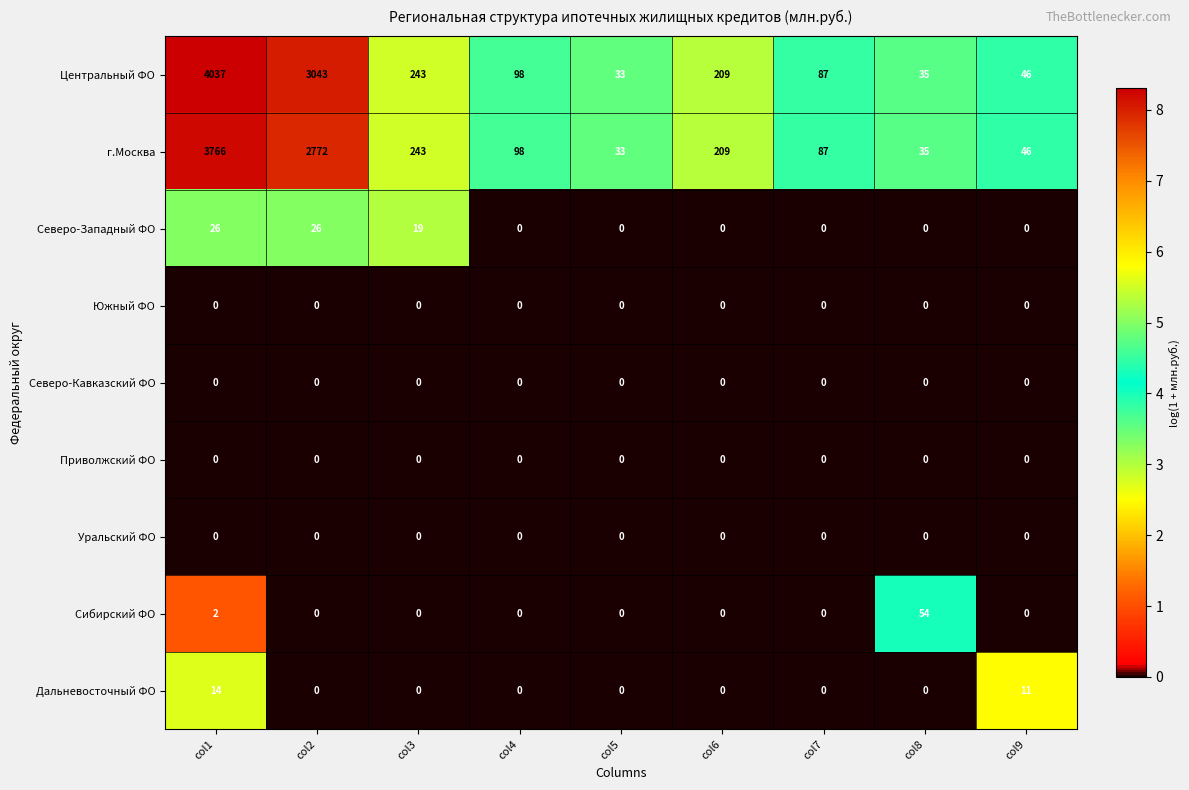

Where is г.Москва nearest to the value 1899?

col2